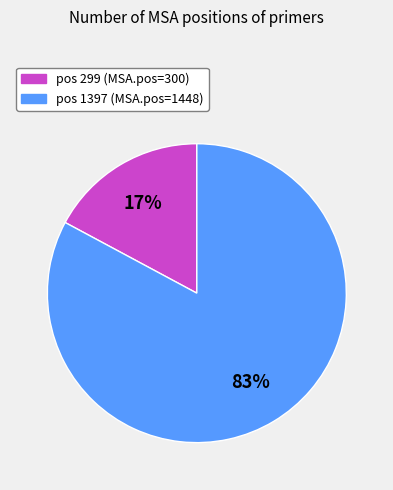

How many slices are in this pie chart?

2